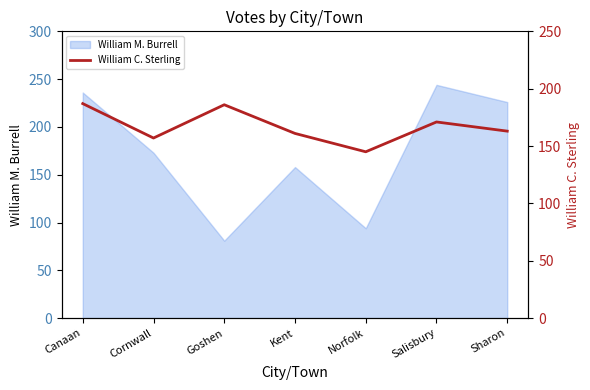

How many points are lower than both their immediate neighbors (excluding endpoints)?

2